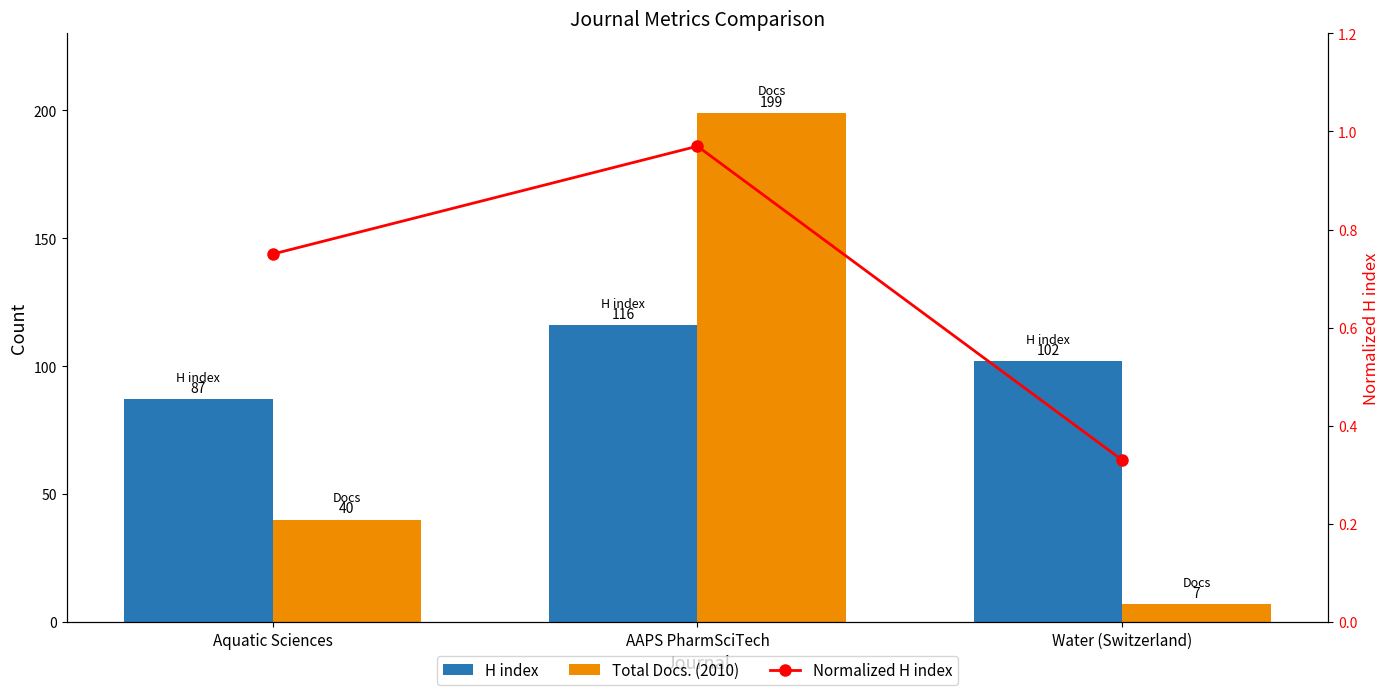

What is the label of the 3rd bar from the right?

Aquatic Sciences